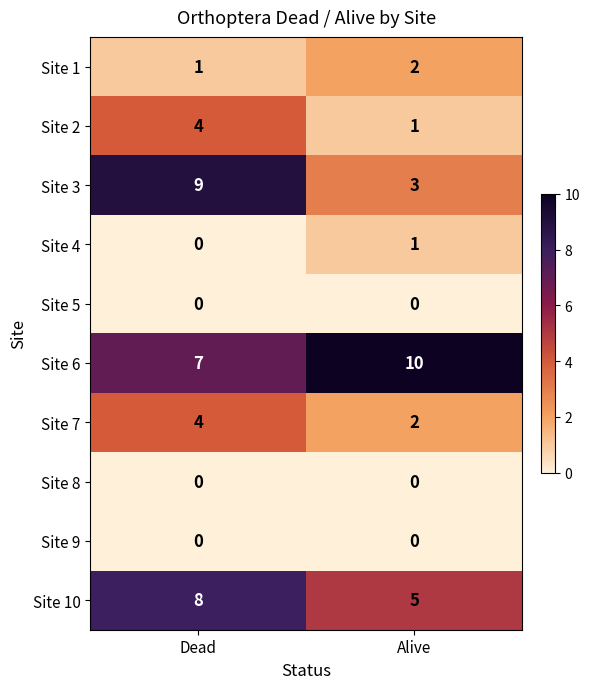

Which series changed the most between Dead and Alive?

Site 3